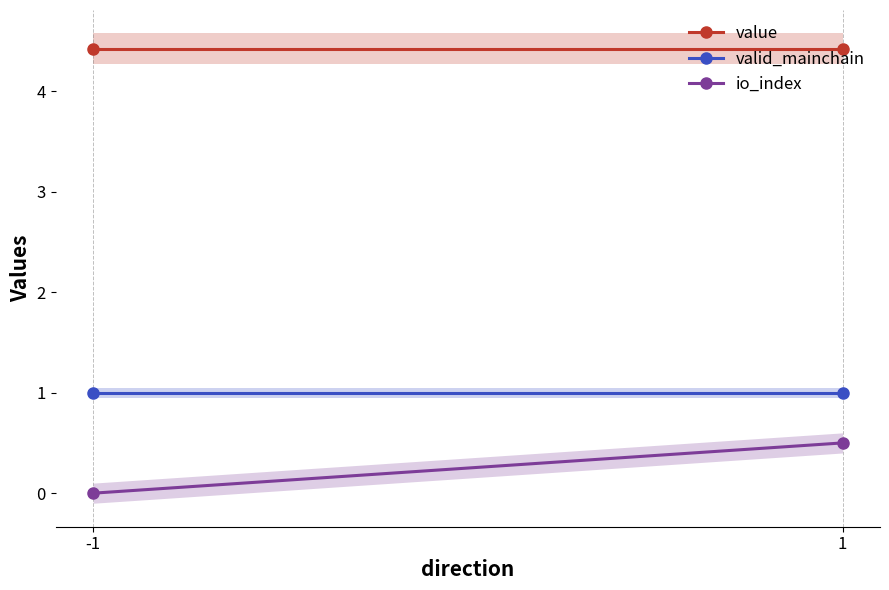

How many values in io_index are above zero?

1